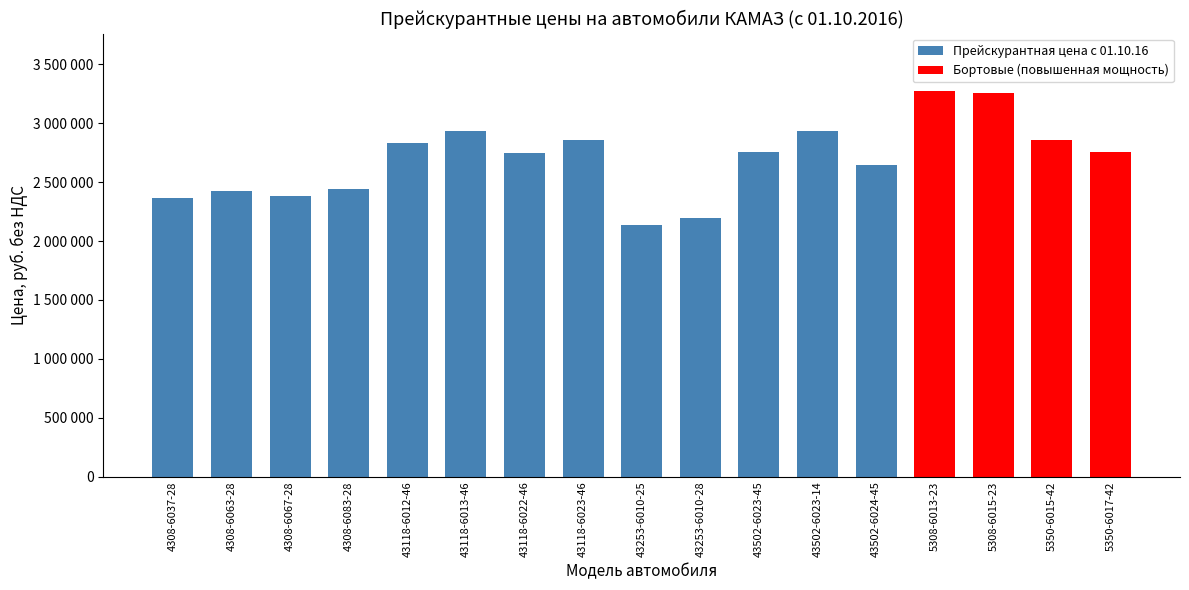

Which has a higher value, 4308-6063-28 or 5308-6013-23?

5308-6013-23